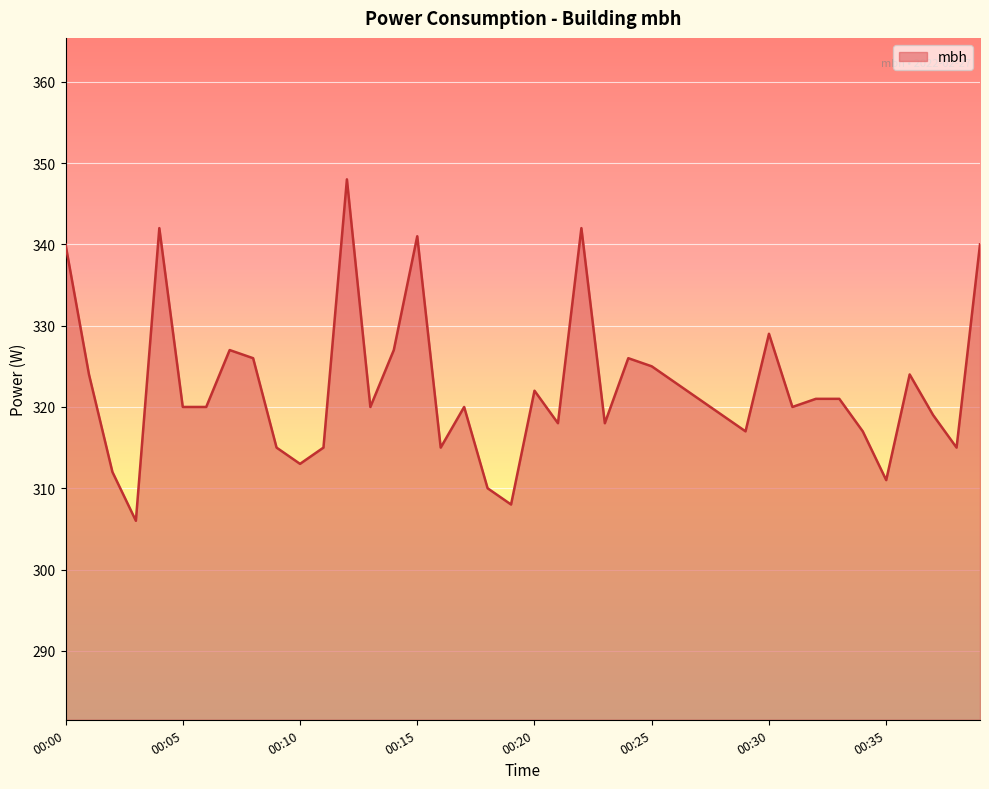

What is the smallest value displayed?

306